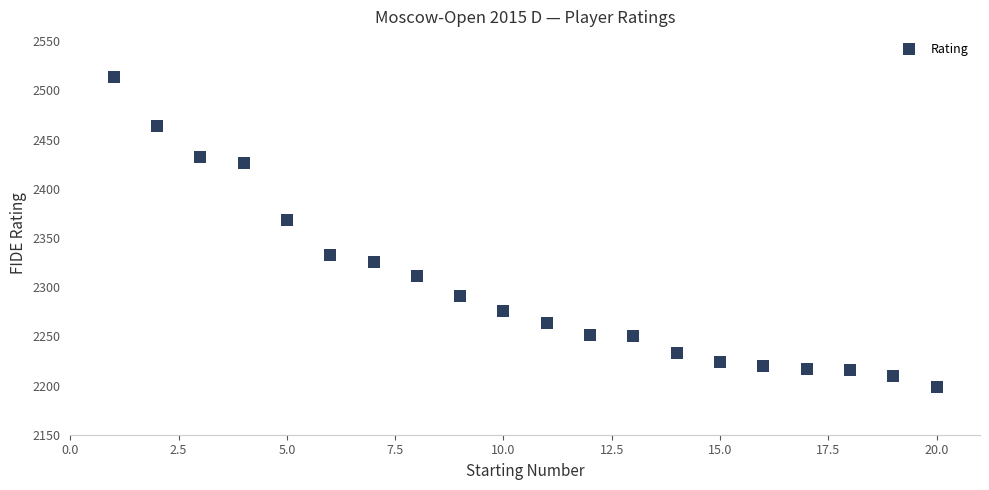

What Y value in the scatter plot is closest to 2356?

2368